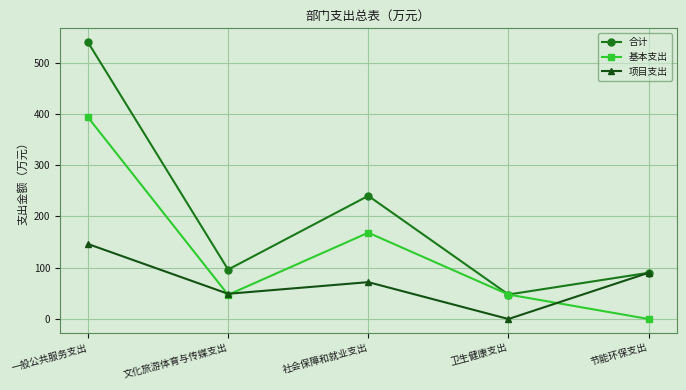

Where is the first local maximum for 项目支出?

社会保障和就业支出